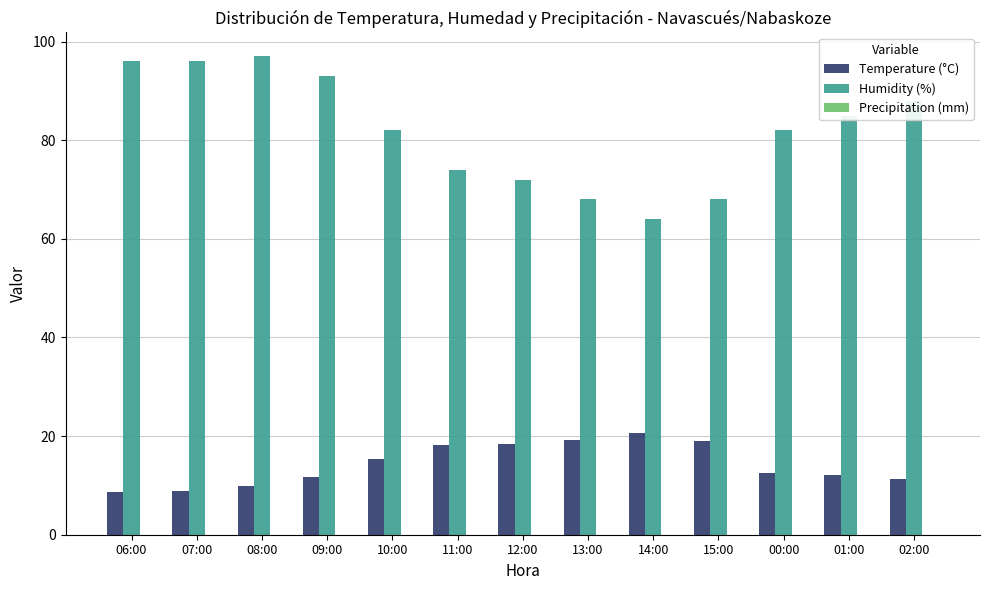

What is the difference between the highest and lowest values at 11:00?

55.8